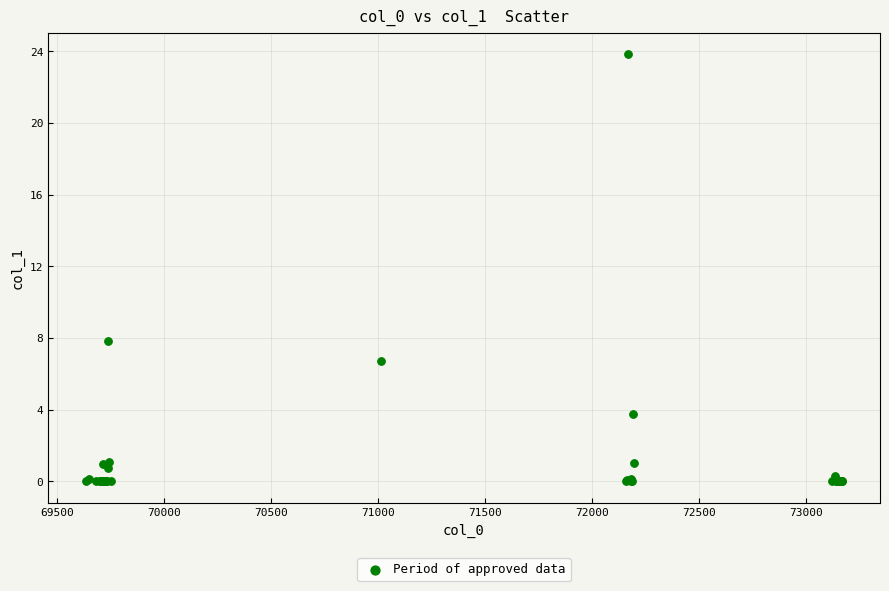

What Y value in the scatter plot is closest to 11?

7.8